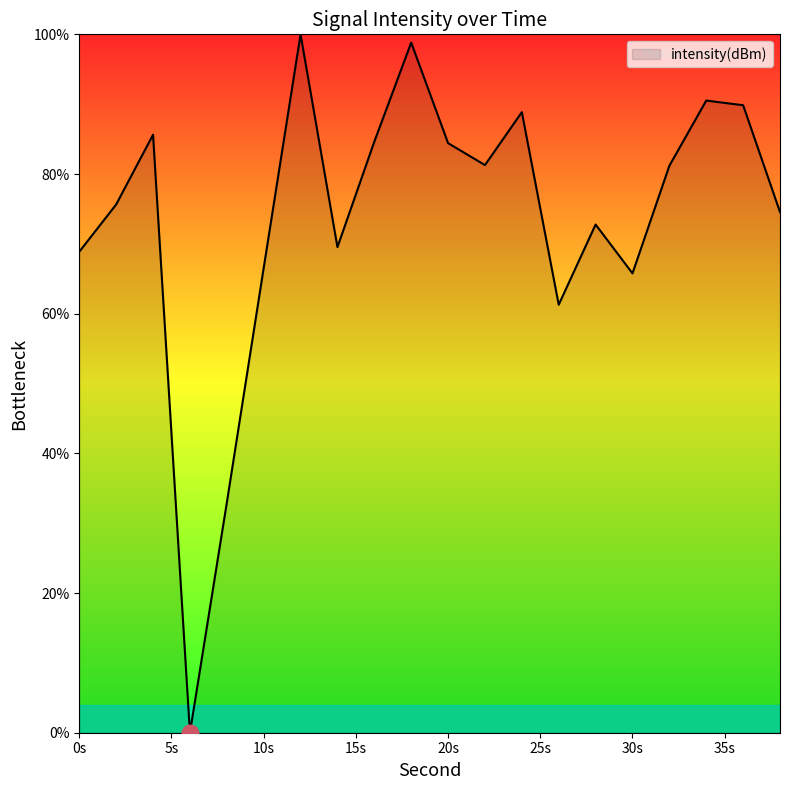

What is the average value?

73.7